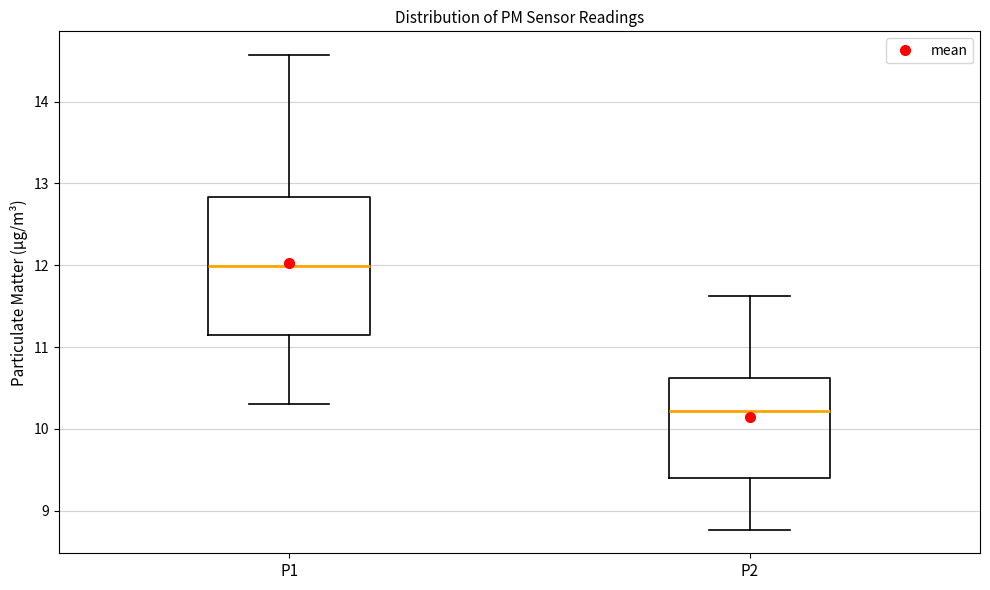

Where does the upper whisker of the box for P2 end on the y-axis? The values are not printed on the chart, so give them approximately, as read against the axis.

11.6